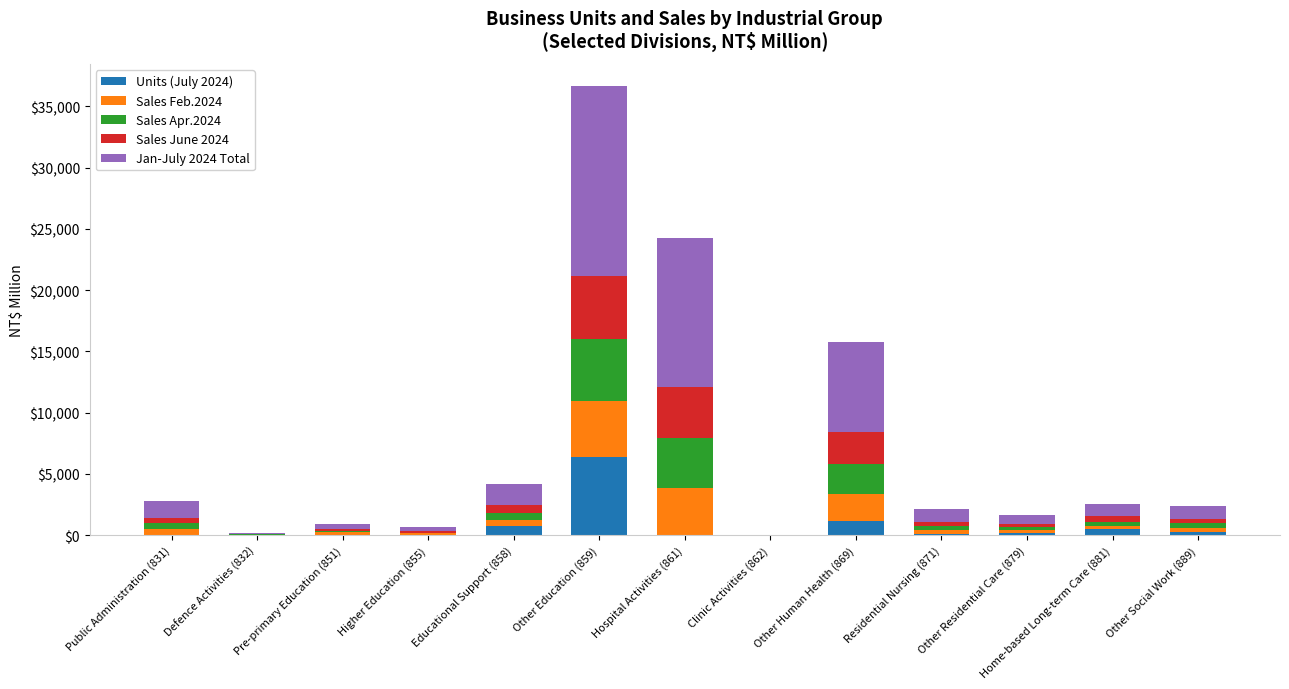

The Units (July 2024) series shows 299 at Other Social Work (889). True or false?

True